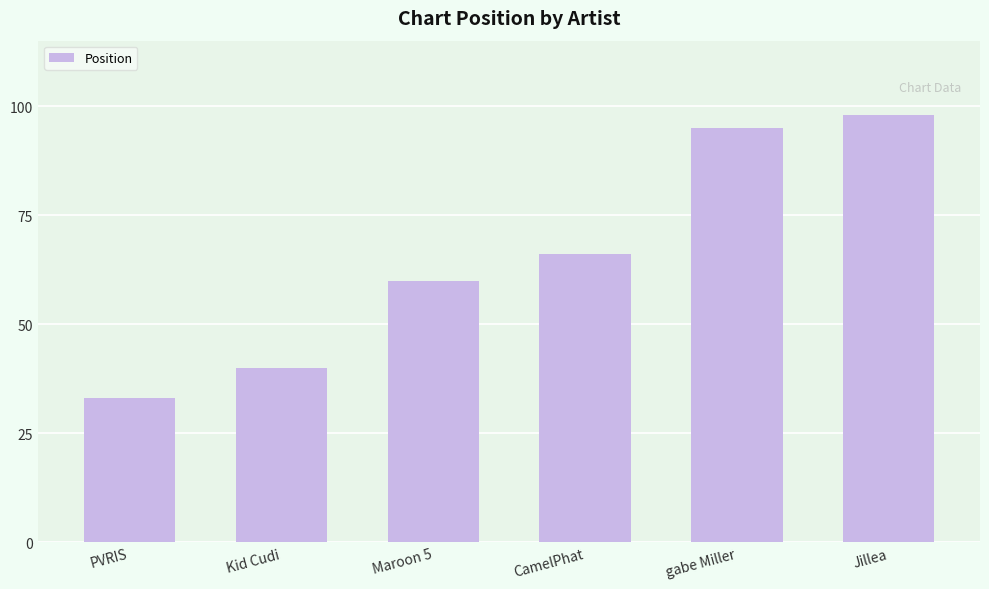

Is it true that the value at gabe Miller is 63?

False